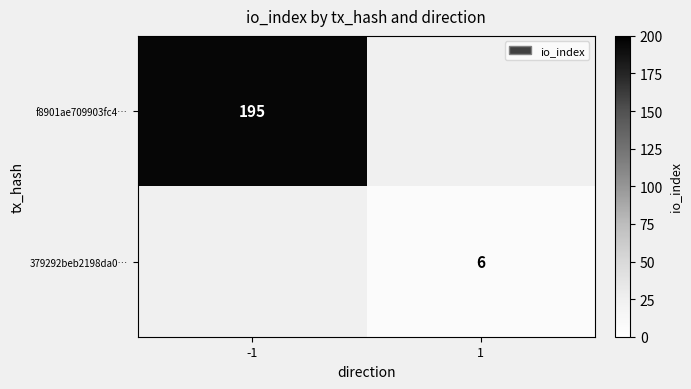

Is it true that f8901ae709903fc4… equals 60 at -1?

False